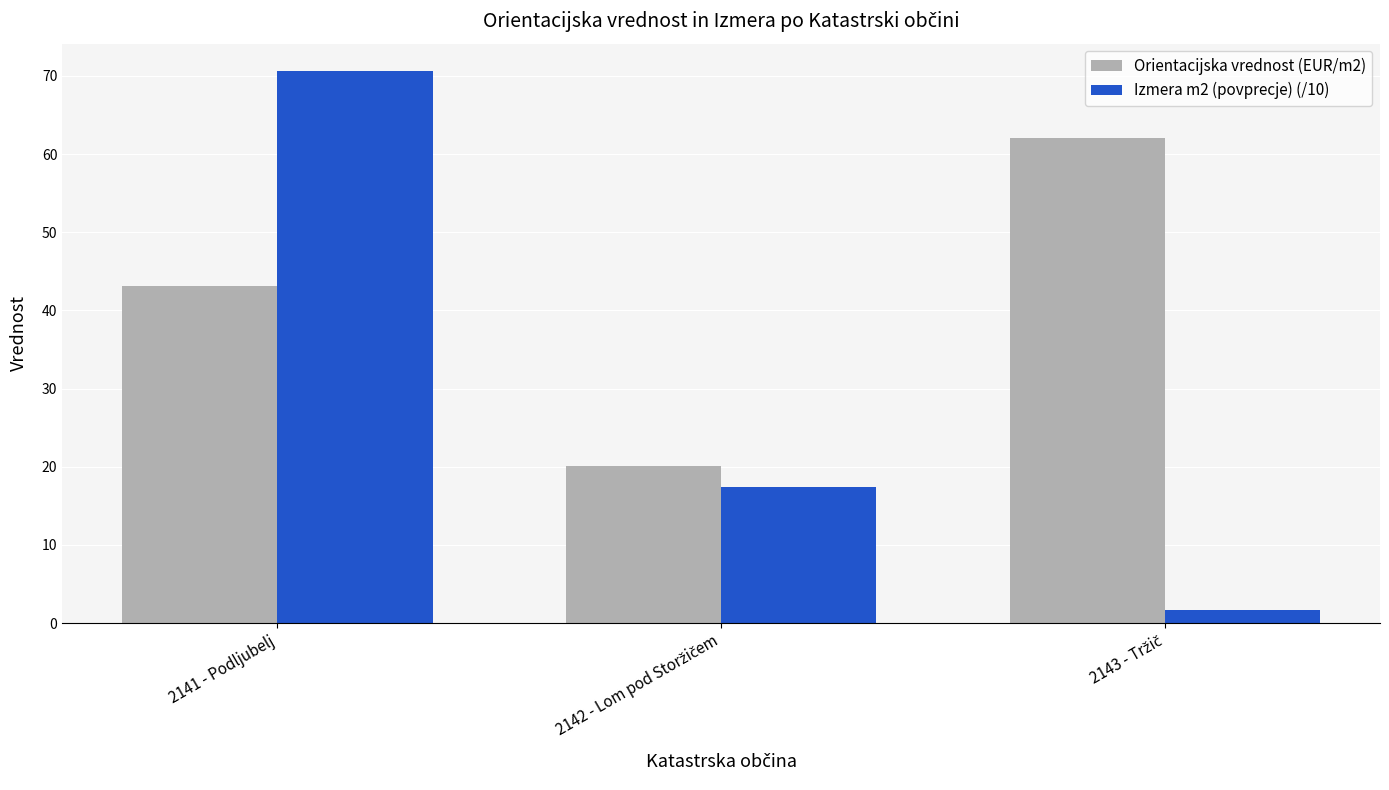

Is it true that Izmera m2 (povprecje) (/10) equals 106.3 at 2141 - Podljubelj?

False